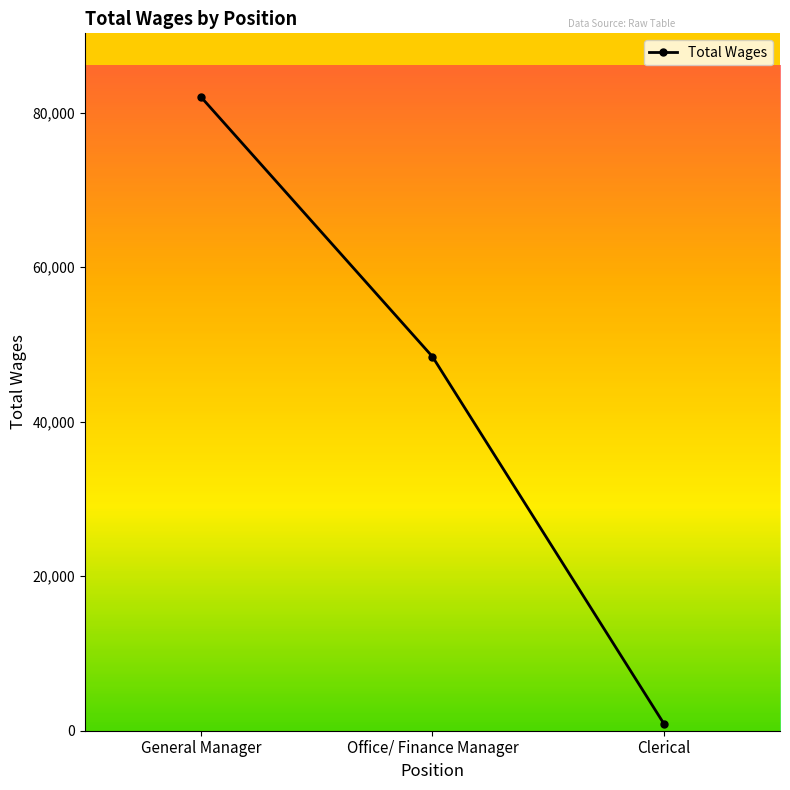

What is the value of the 3rd point from the left?

856